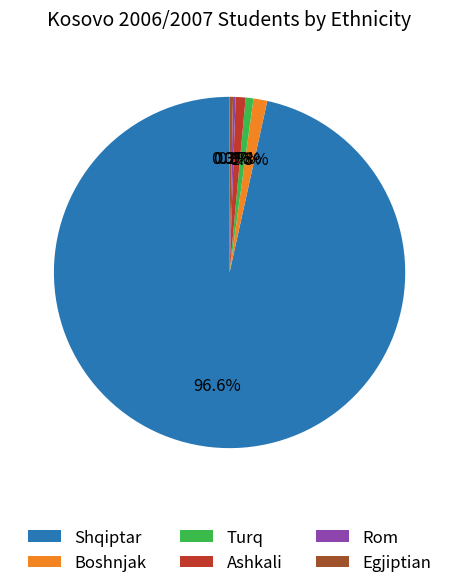

To the nearest percent, what is the combined percentage of Shqiptar and Ashkali?

97%